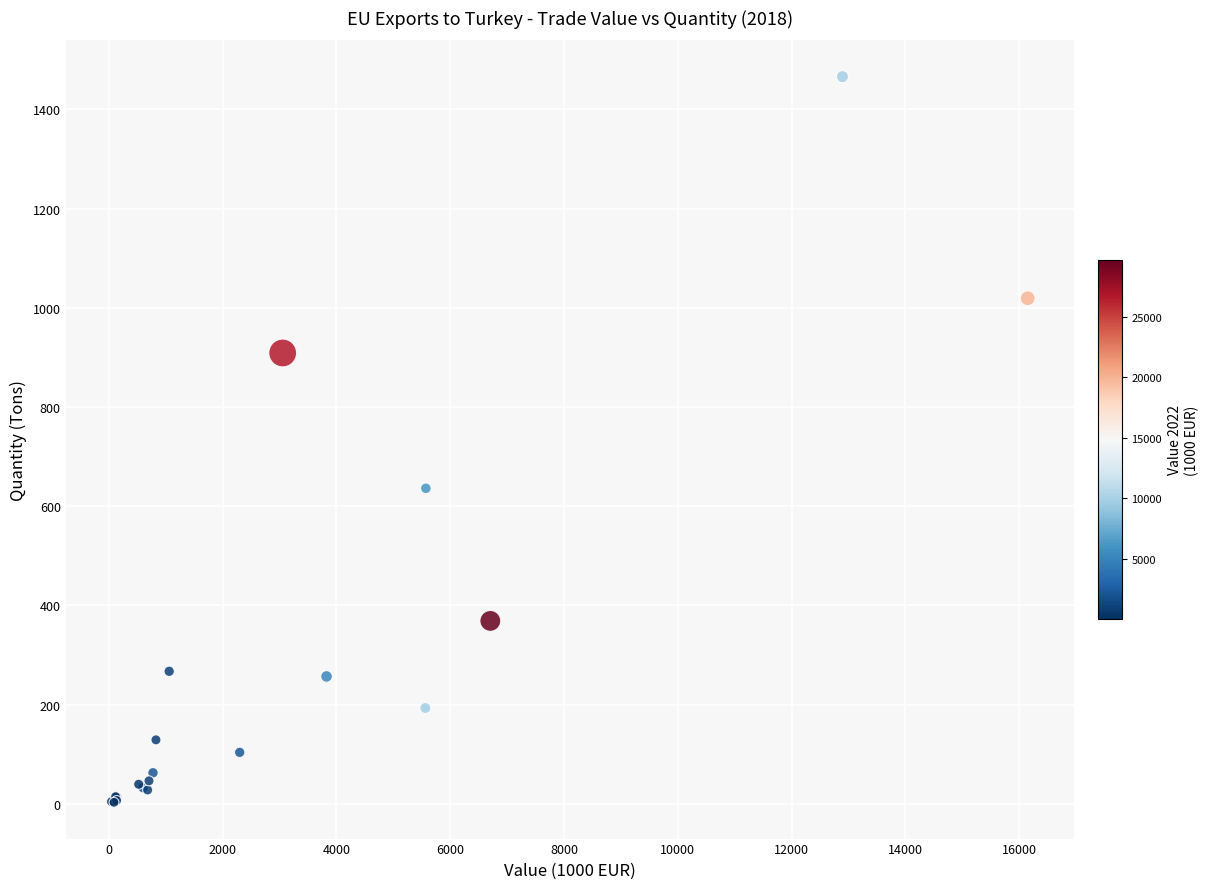

Which series contains the highest Y value?

Germany